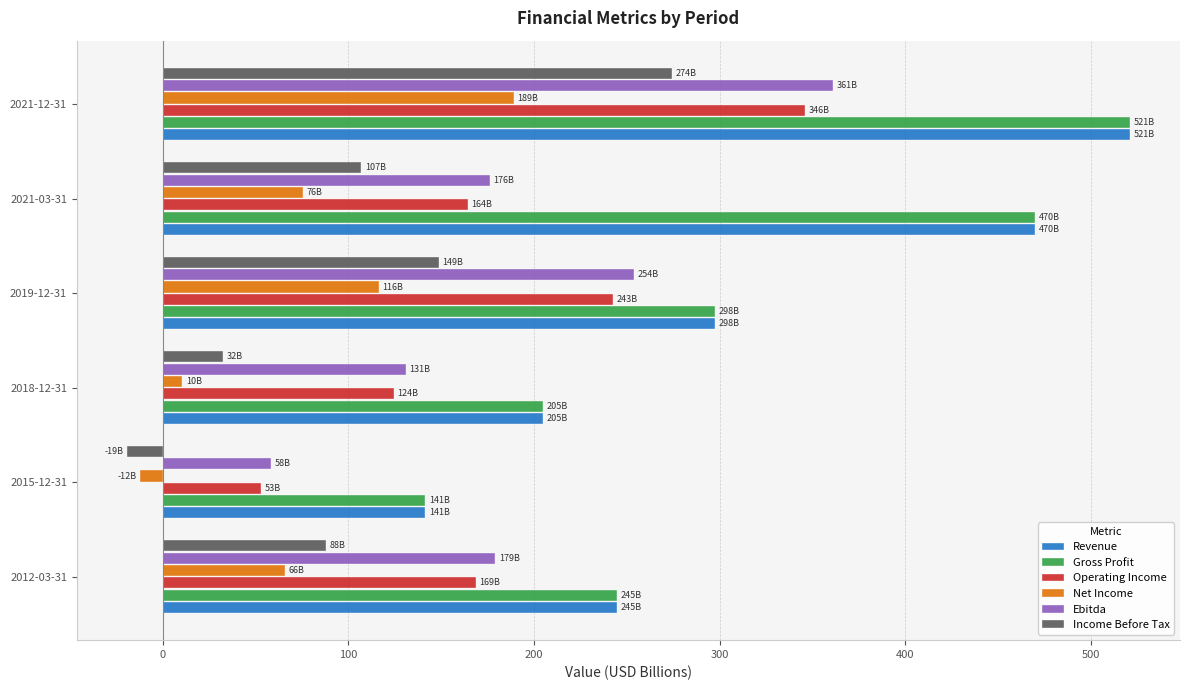

What is the greatest value displayed?

521.0